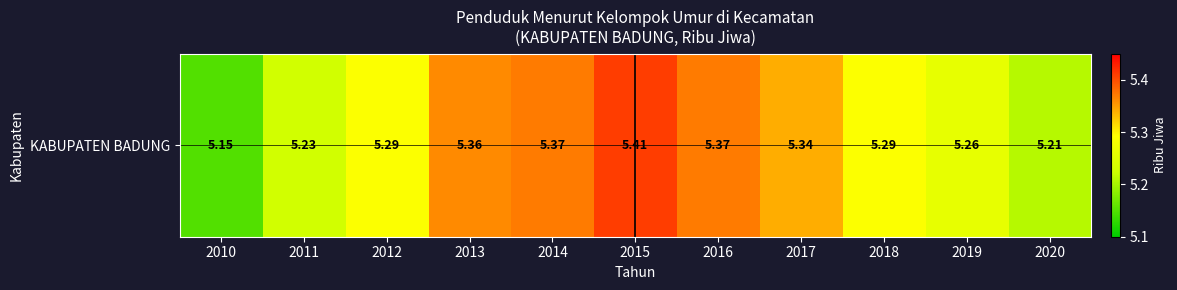

How many categories are shown in the chart?

11